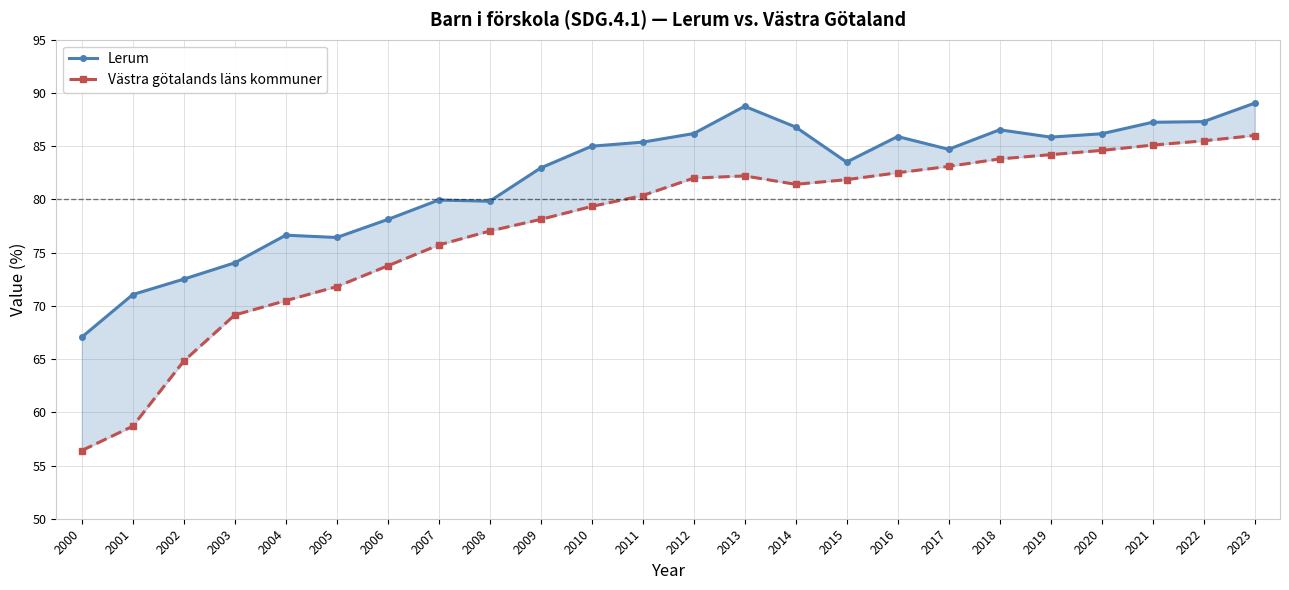

Which has a higher value, 2009 or 2005?

2009